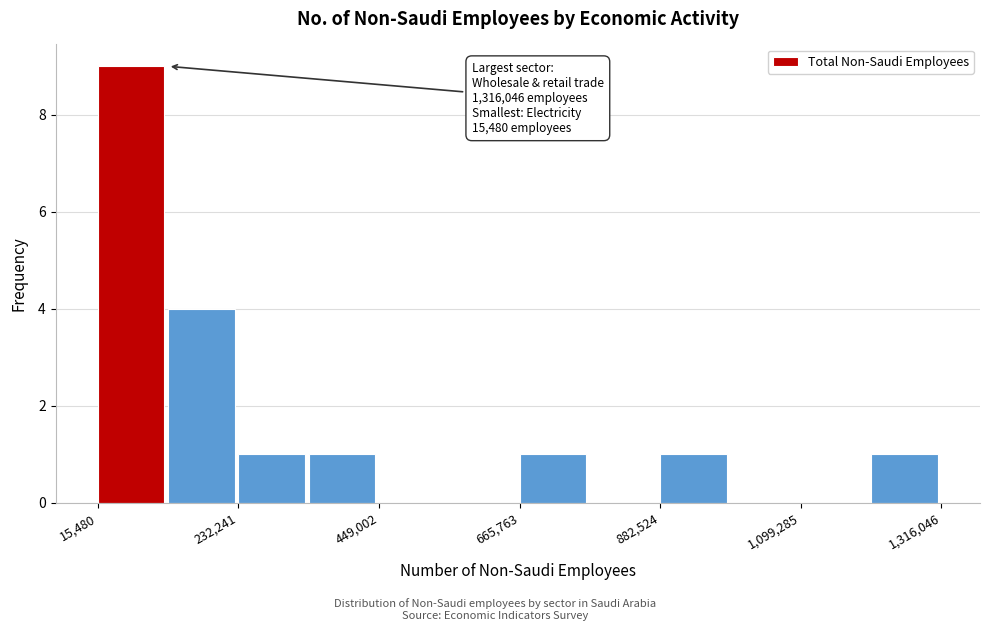

Around what value on the x-axis is the tallest bar? Give the approximate position of its centre, as read against the axis.

50000